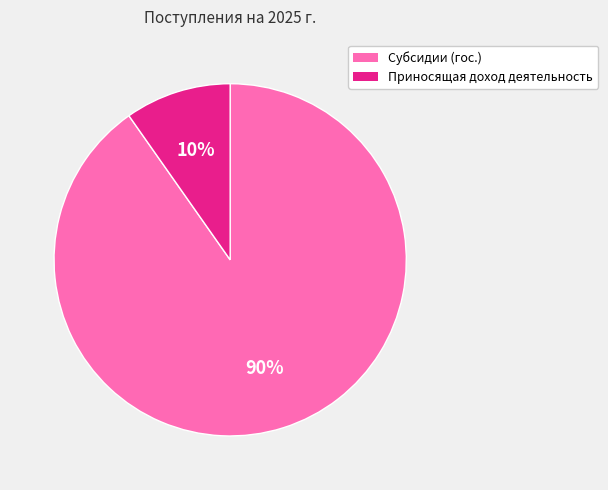

Is there a majority slice in this chart?

Yes